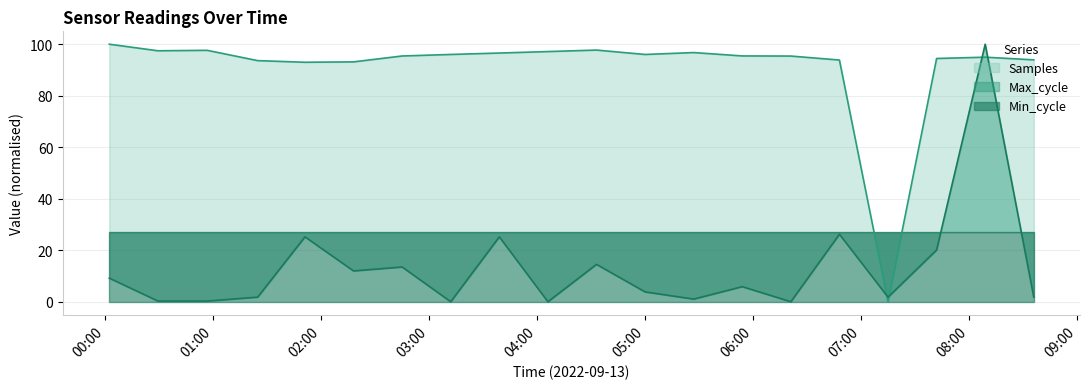

How many times do Samples and Max_cycle cross each other?

4